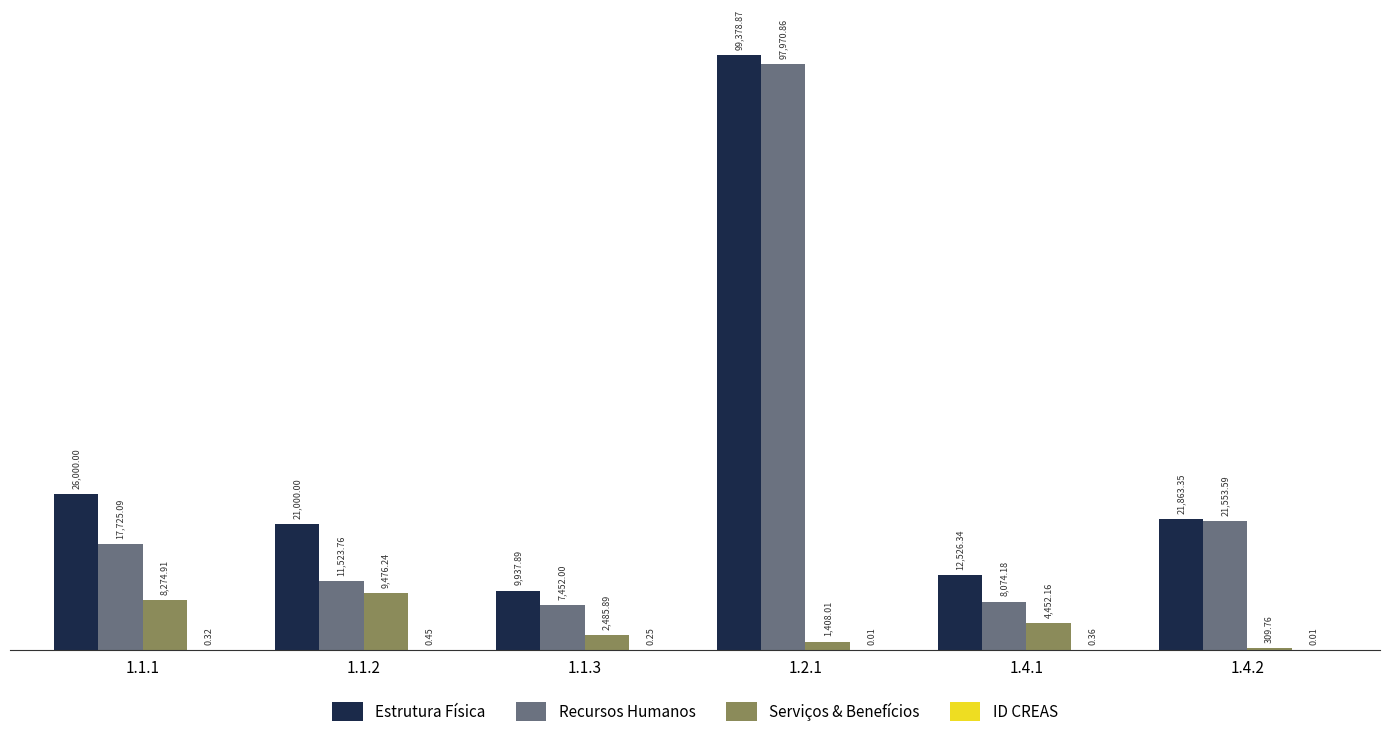

Where does the Estrutura Física series first go above 21863?

1.1.1